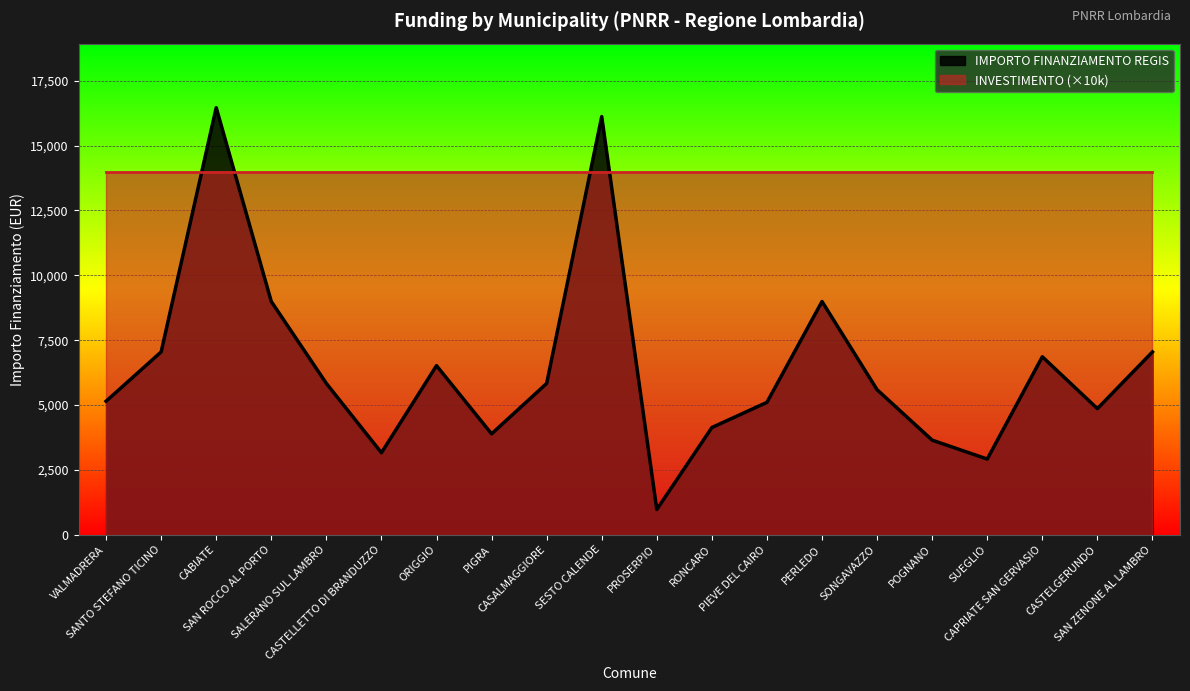

What position from the left is SONGAVAZZO?

15